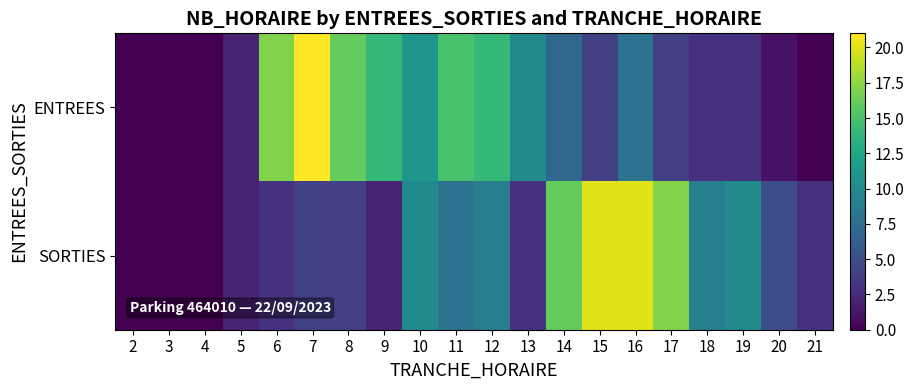

Reading right to left, extract all data points from this chart.

ENTREES: 21=0	20=1	19=3	18=3	17=4	16=8	15=4	14=7	13=10	12=14	11=15	10=11	9=14	8=16	7=21	6=17	5=2	4=0	3=0	2=0
SORTIES: 21=3	20=5	19=10	18=9	17=17	16=20	15=20	14=16	13=3	12=9	11=8	10=10	9=2	8=4	7=4	6=3	5=2	4=0	3=0	2=0